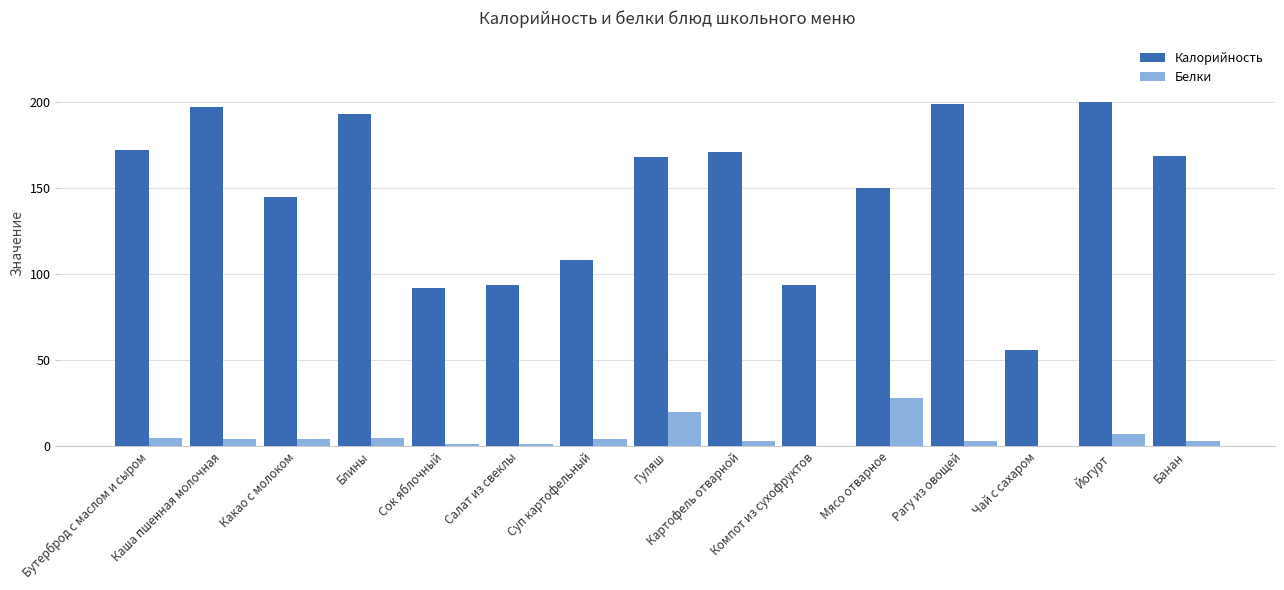

Which series has the largest total across all categories?

Калорийность